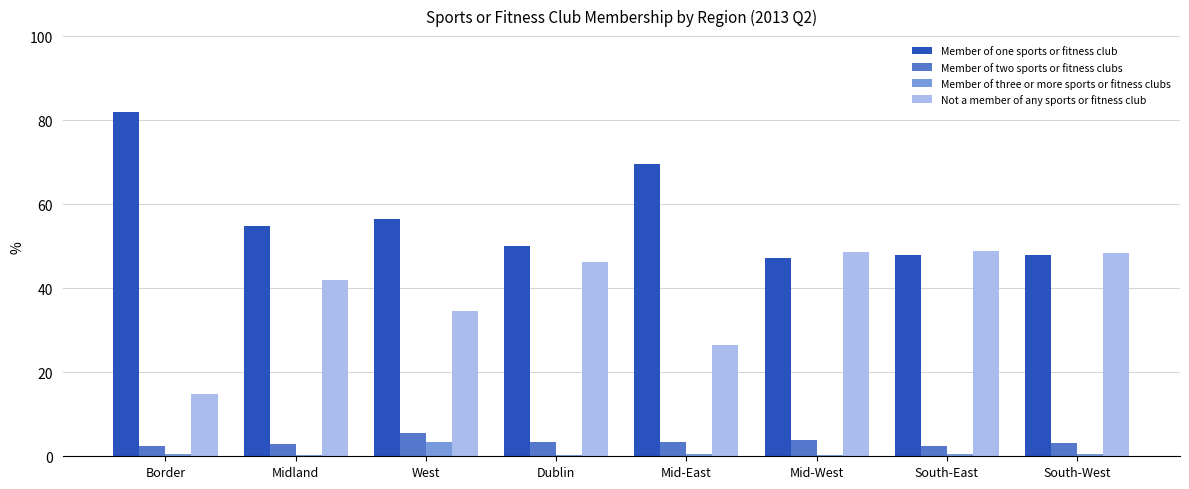

Where is Not a member of any sports or fitness club nearest to the value 31?

West